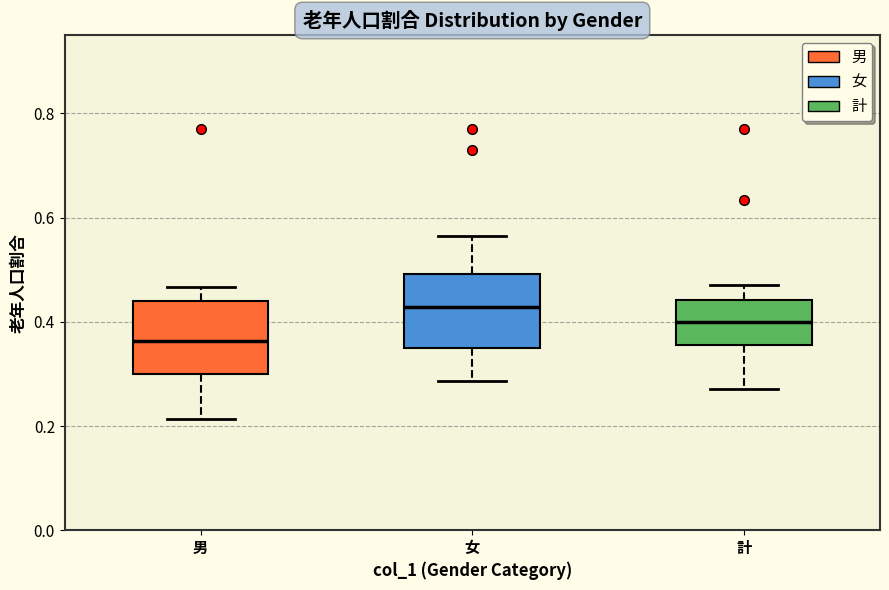

Which box has the highest median line?

女